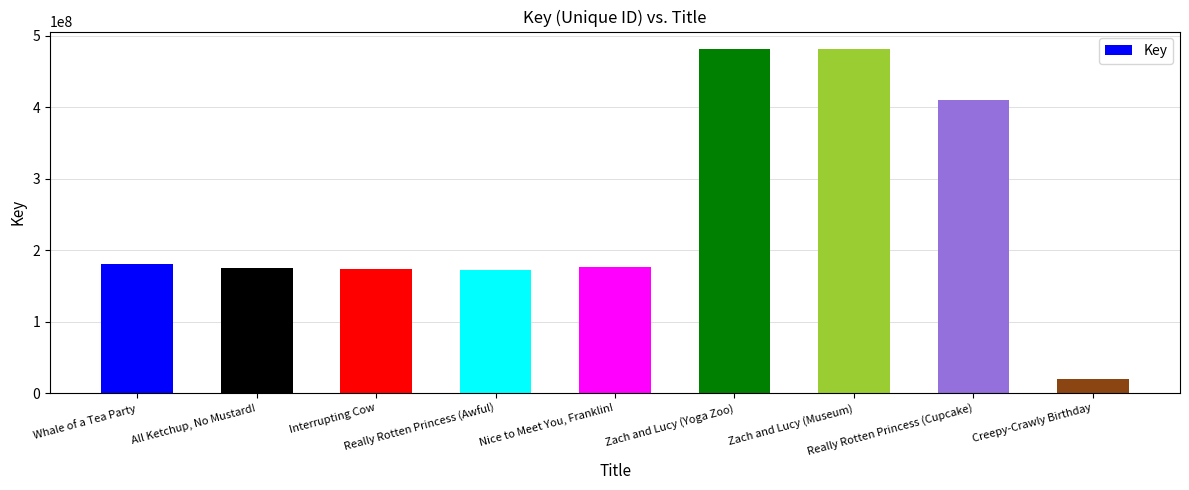

The chart shows a value of 294110061 at All Ketchup, No Mustard!. True or false?

False